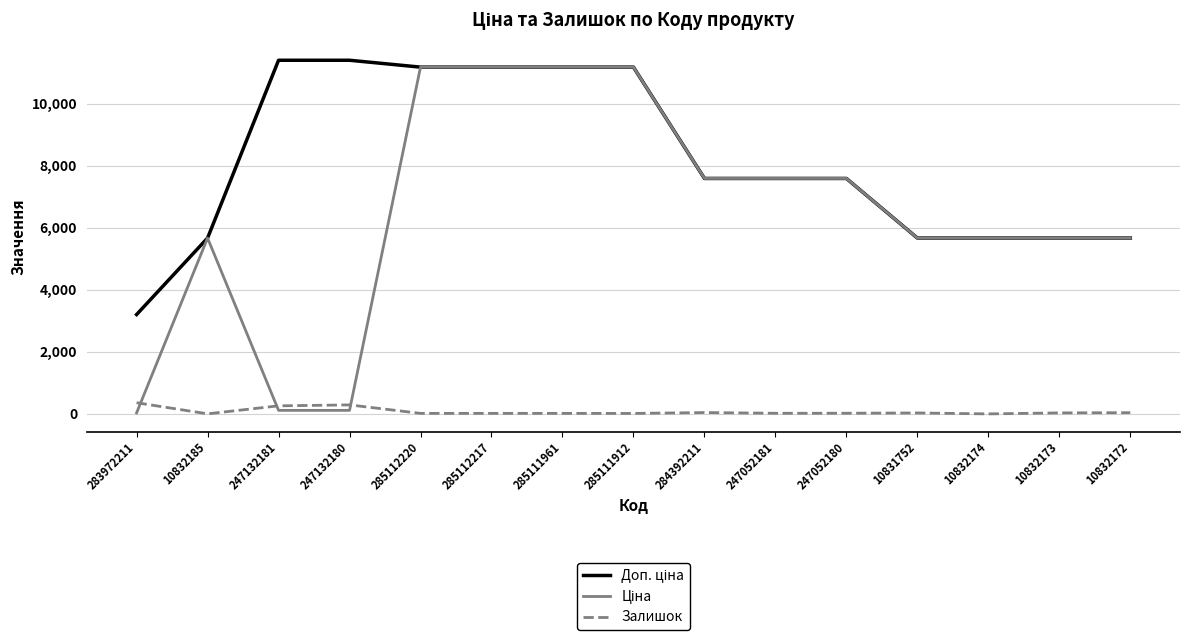

What is the label of the 7th point from the right?

284392211